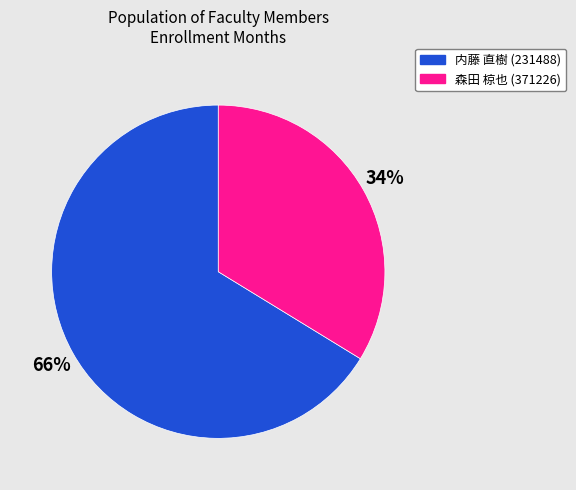

The 森田 椋也 (371226) slice represents 34% of the pie. True or false?

True